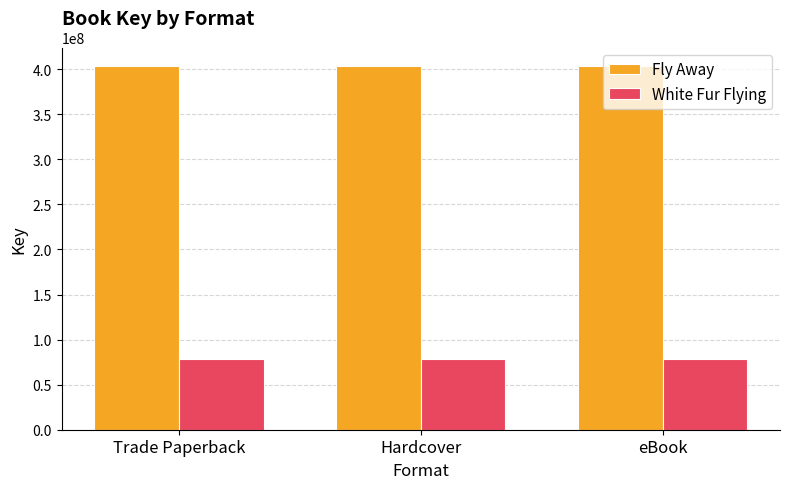

What is the spread (max minus min) of values at Hardcover?

325768859